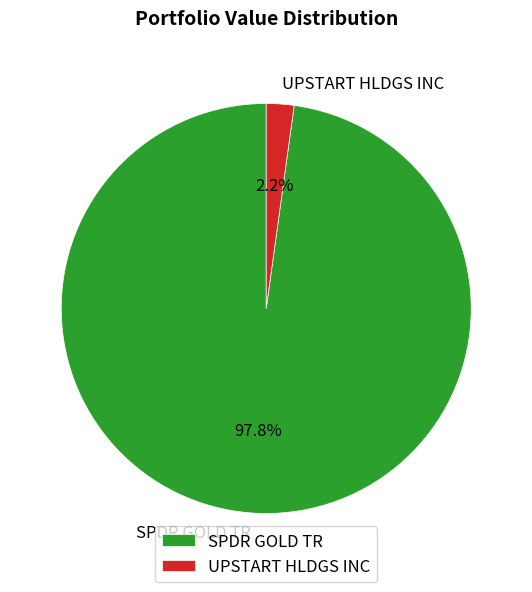

Which has a higher value, UPSTART HLDGS INC or SPDR GOLD TR?

SPDR GOLD TR